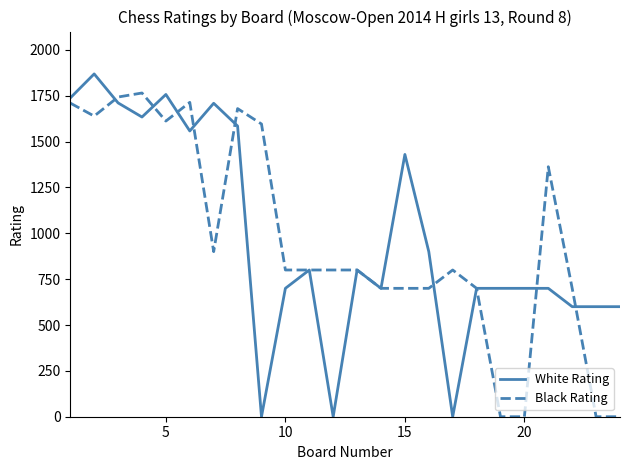

What is the greatest value displayed?

1869